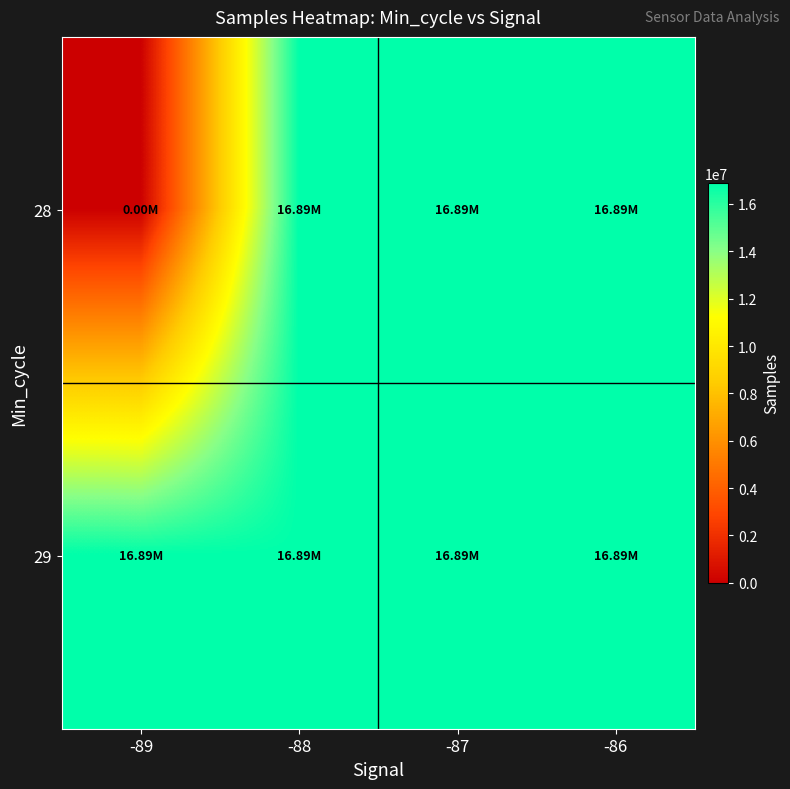

At how many categories does at least one series exceed 3532107?

4